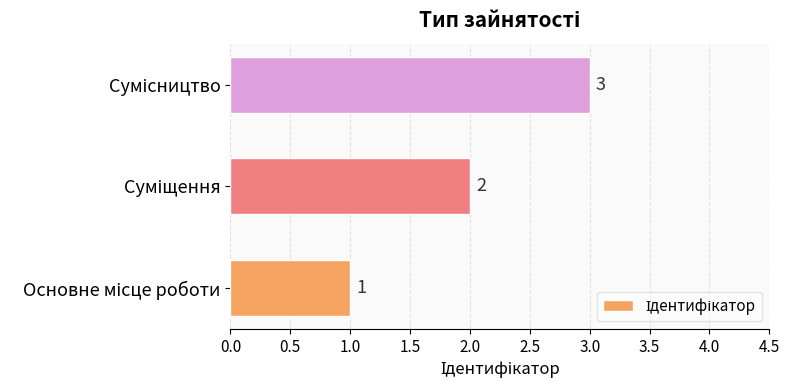

How many series are shown in this chart?

1